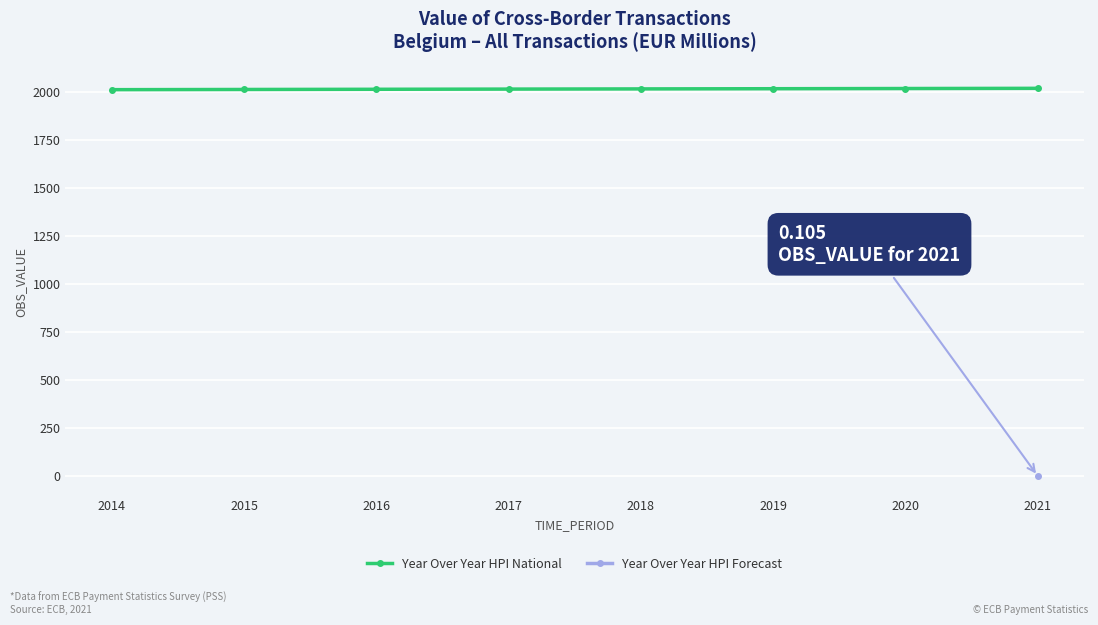

Is it true that Year Over Year HPI National equals 2020 at 2020?

True